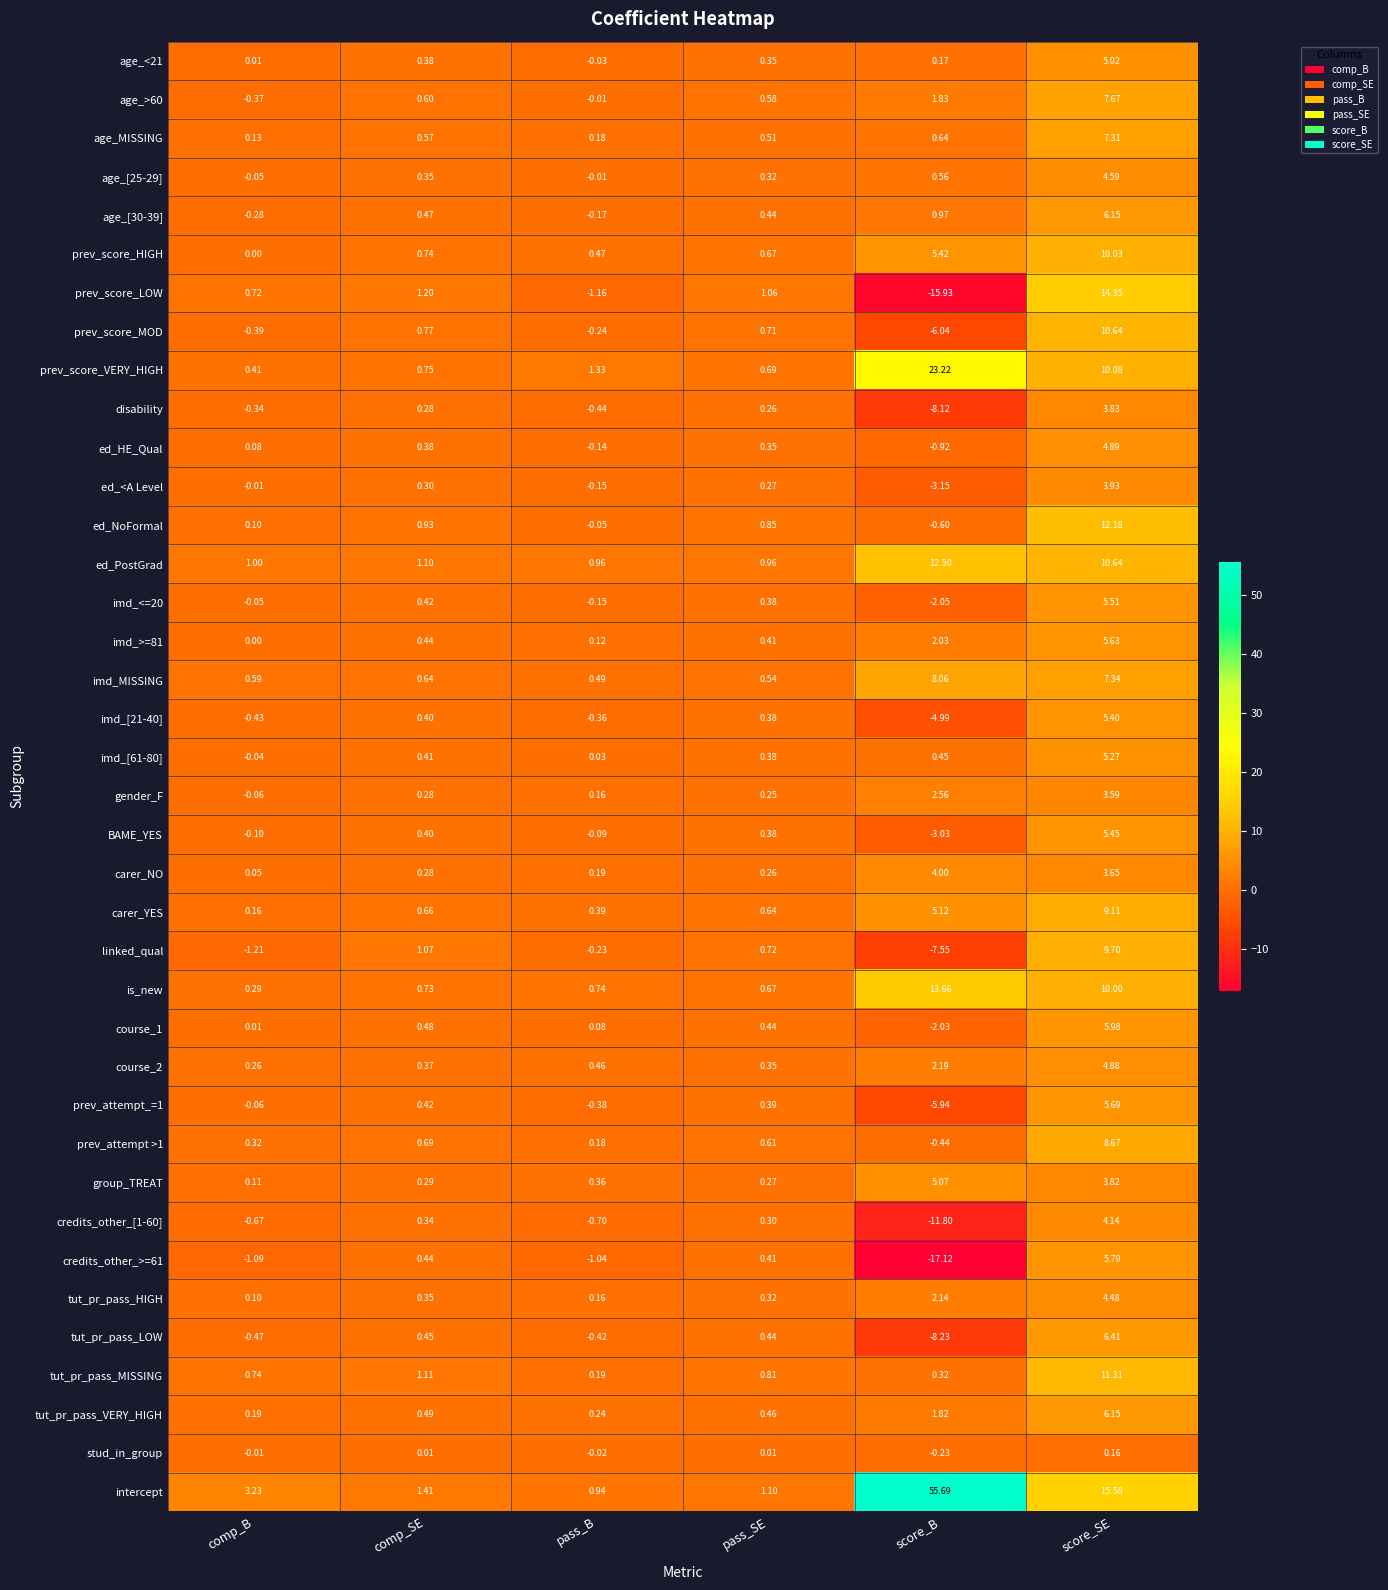

At which label is prev_score_MOD closest to 2?

comp_SE